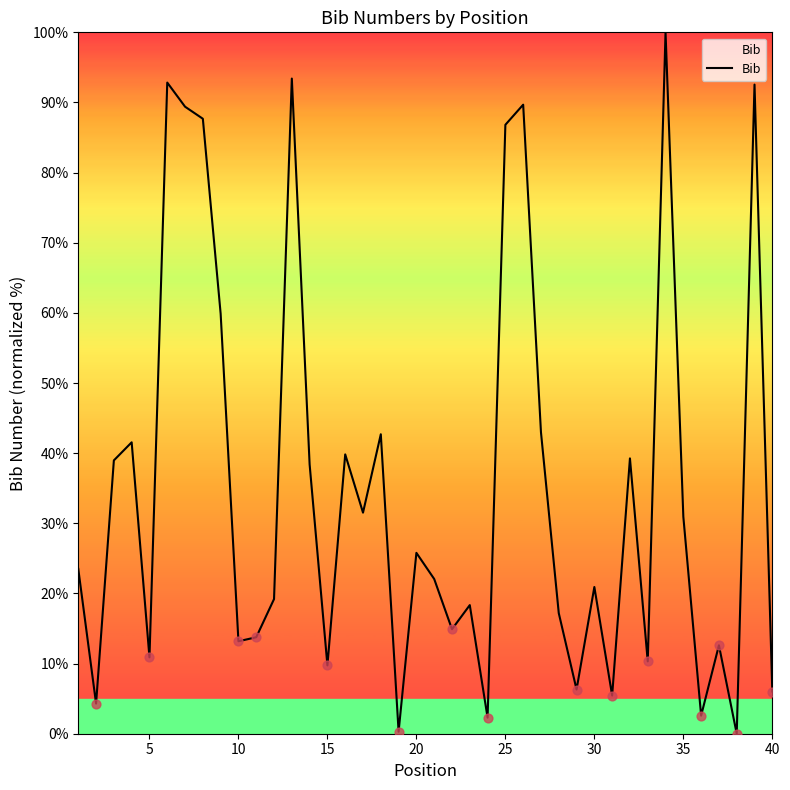

What is the difference between the maximum and minimum values?

100.0